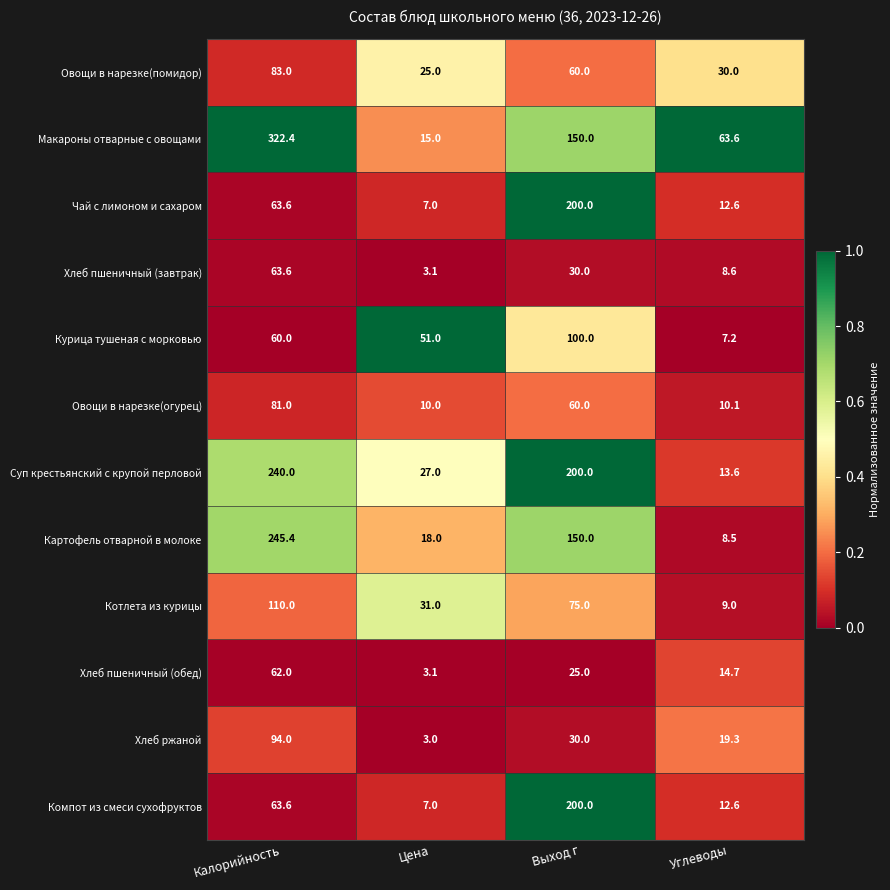

What is the greatest value displayed?

322.4